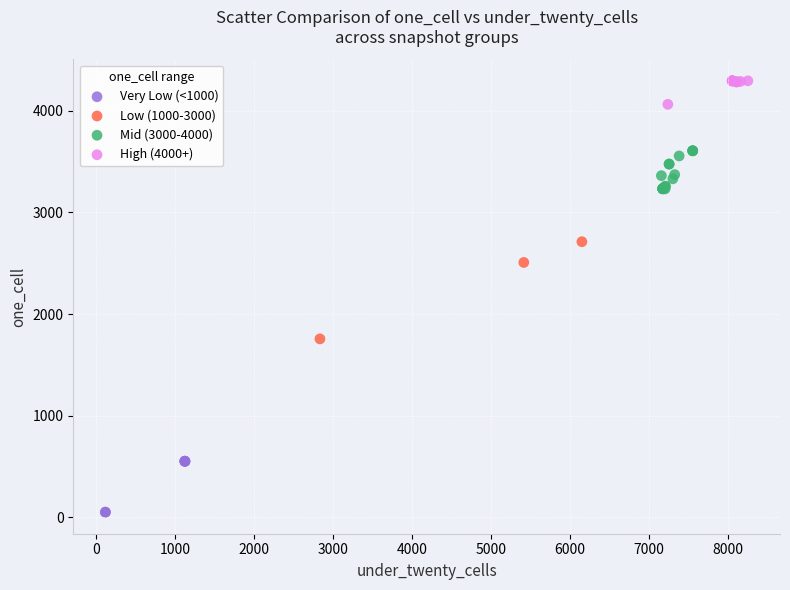

Which series has the largest Y range (max minus min)?

Low (1000-3000)